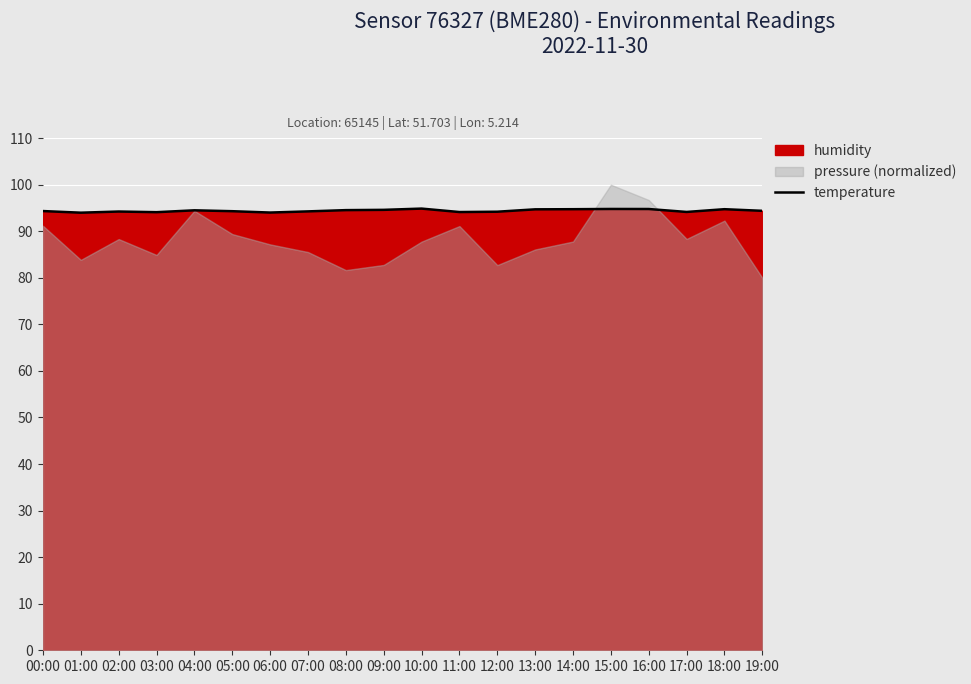

Where is the first local maximum?

02:00